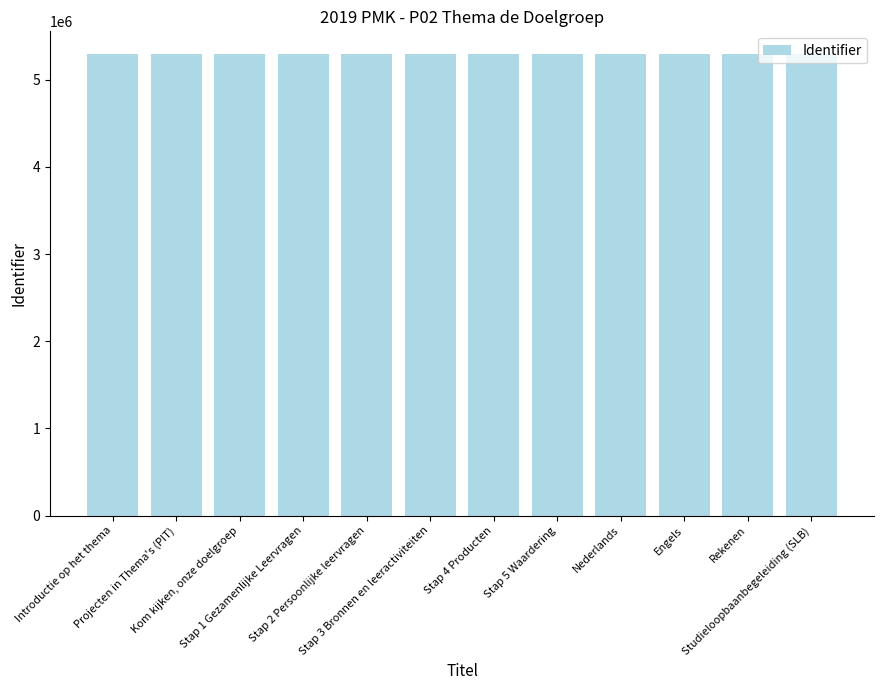

What is the smallest value displayed?

5291957